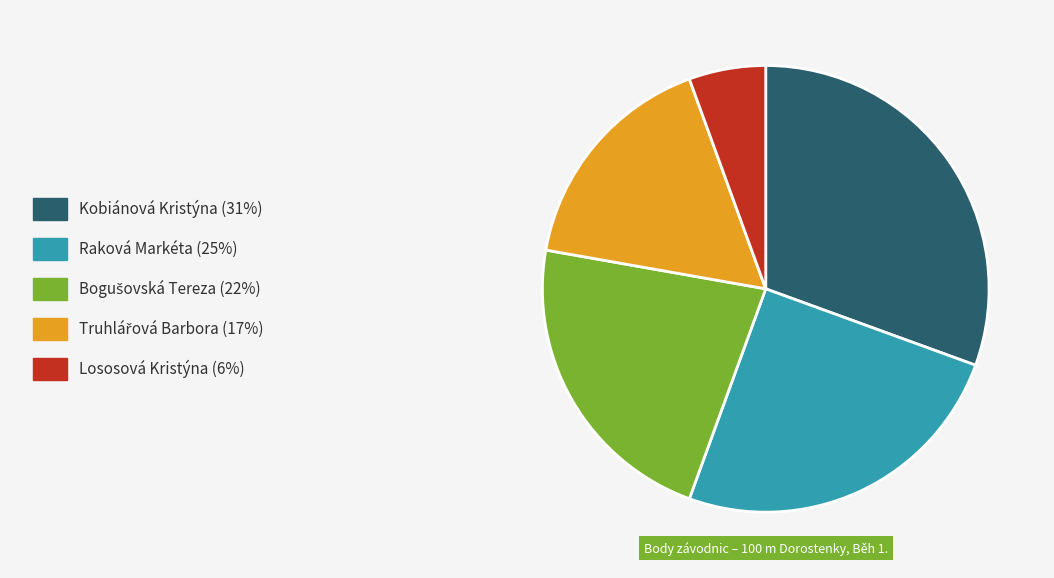

Count the number of slices in the pie.

5